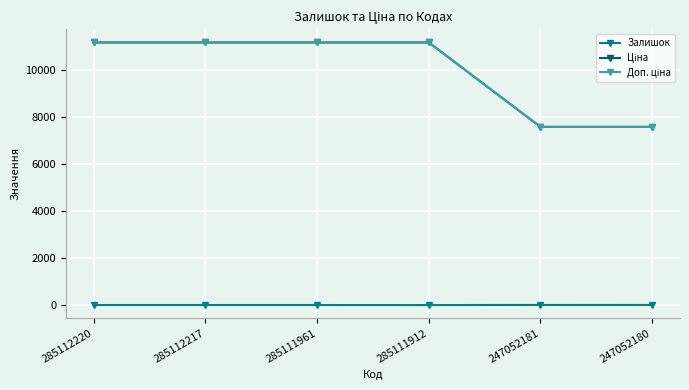

Is the value of Доп. ціна at 285111912 greater than the value of Залишок at 285111961?

Yes